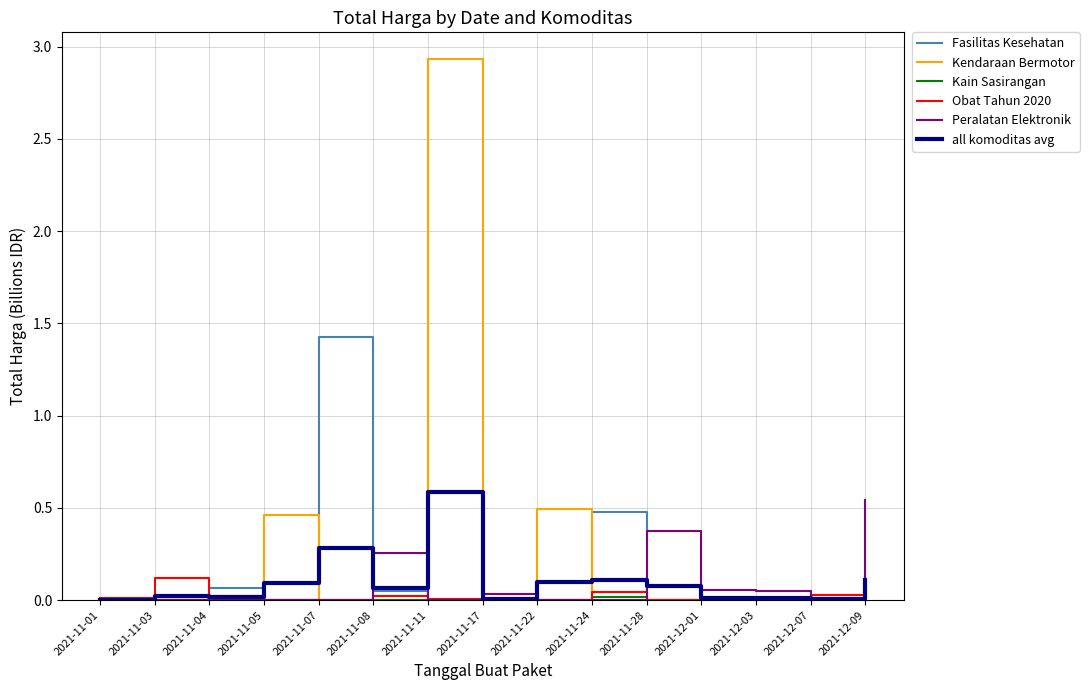

True or false: Kendaraan Bermotor has a value of -1.5 at 2021-12-01.

False